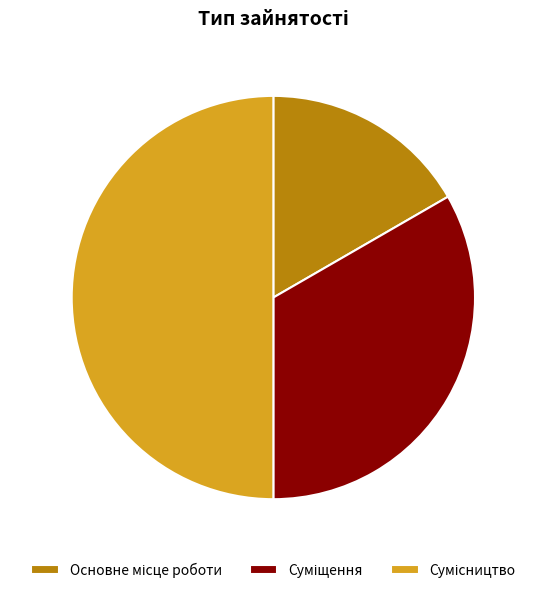

Is it true that Сумісництво is 38% of the pie?

False